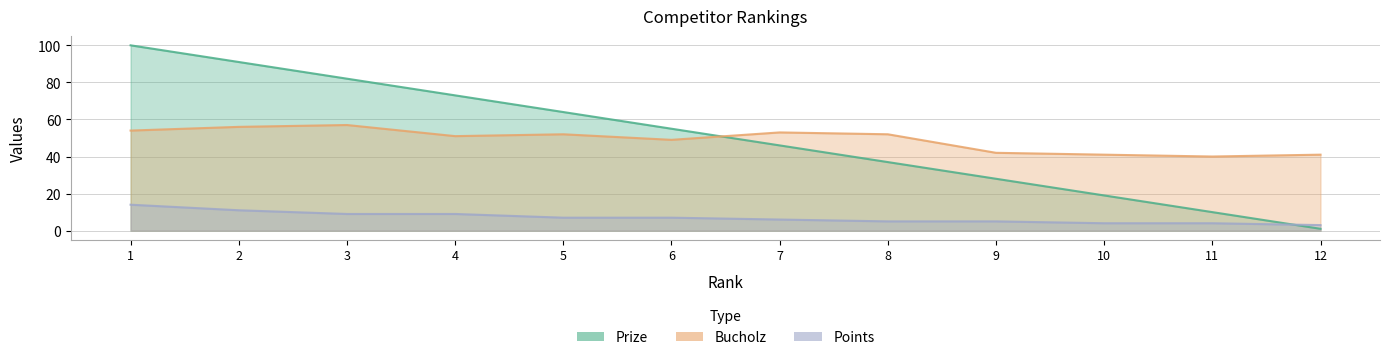

Where does the Points series first go above 7?

1